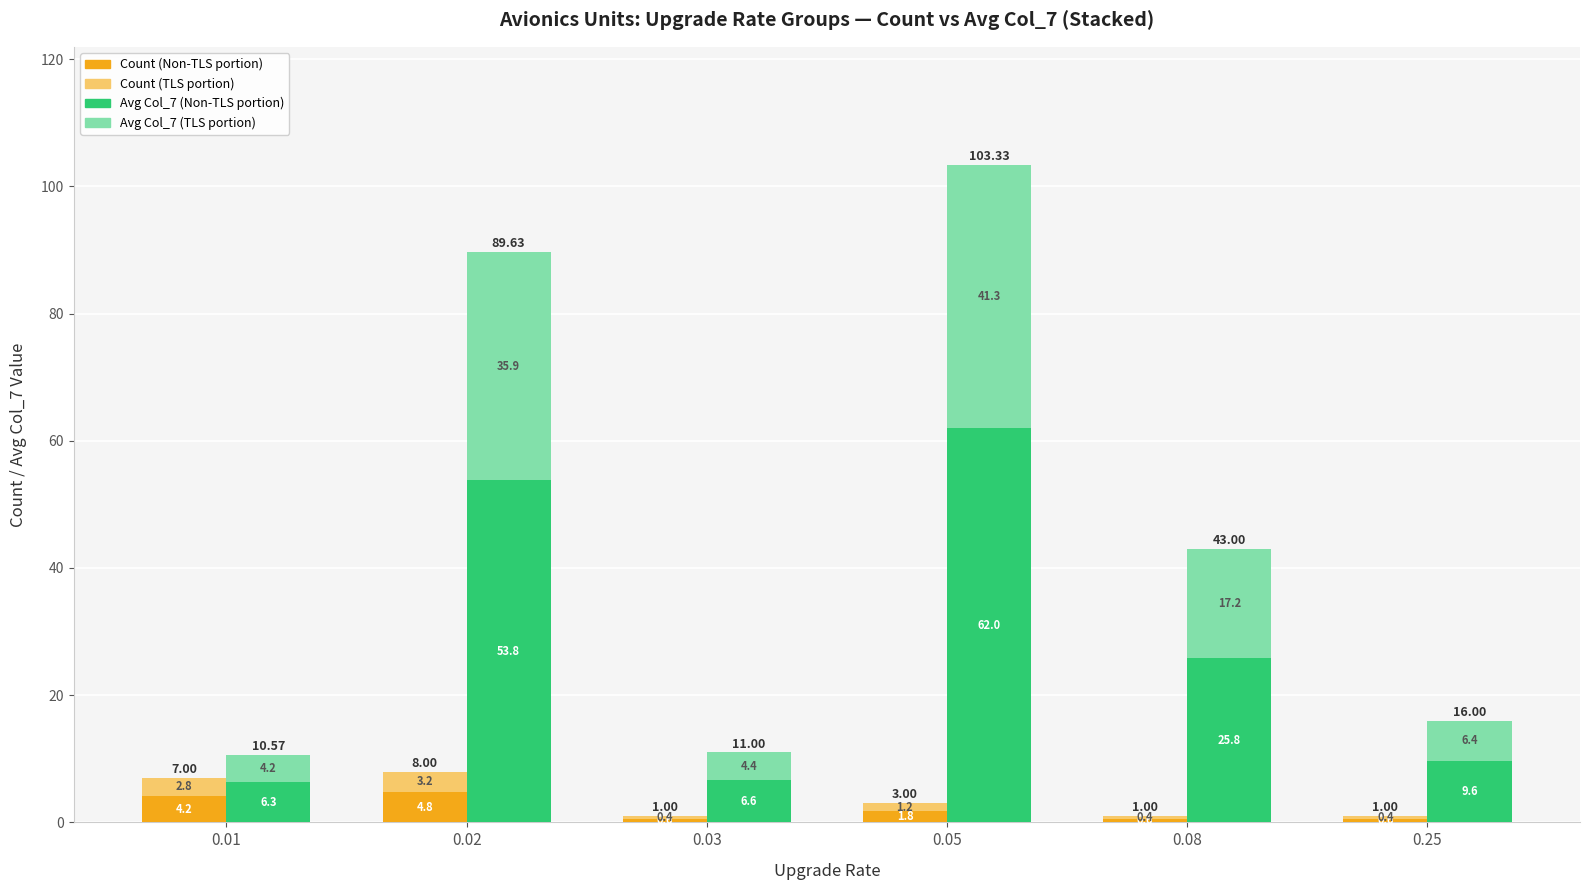

What is the value of the Avg Col_7 (Non-TLS) bar at the 5th from the left?

25.8